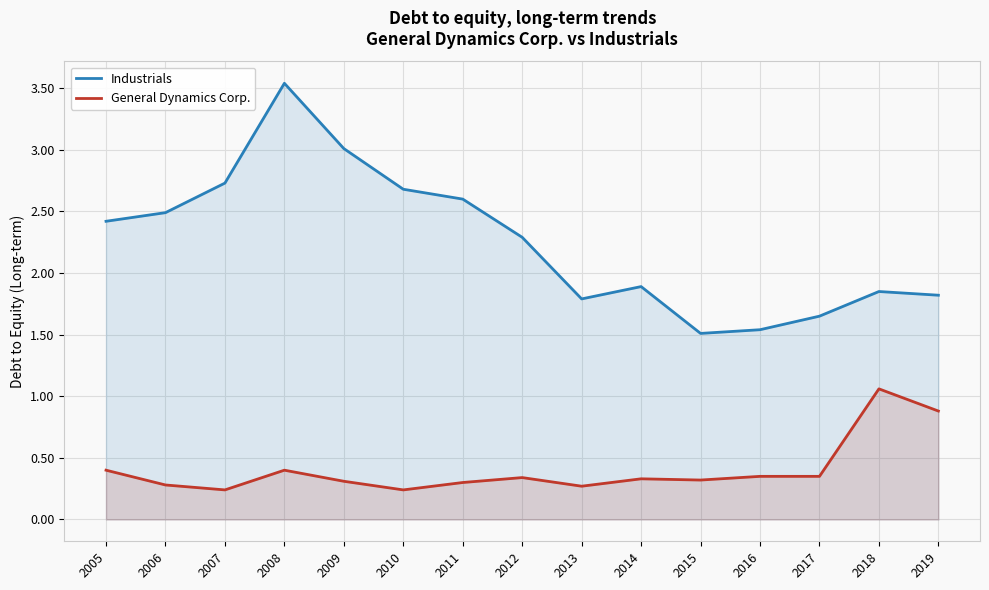

Rank the series by their maximum value, from lowest to highest.

General Dynamics Corp., Industrials